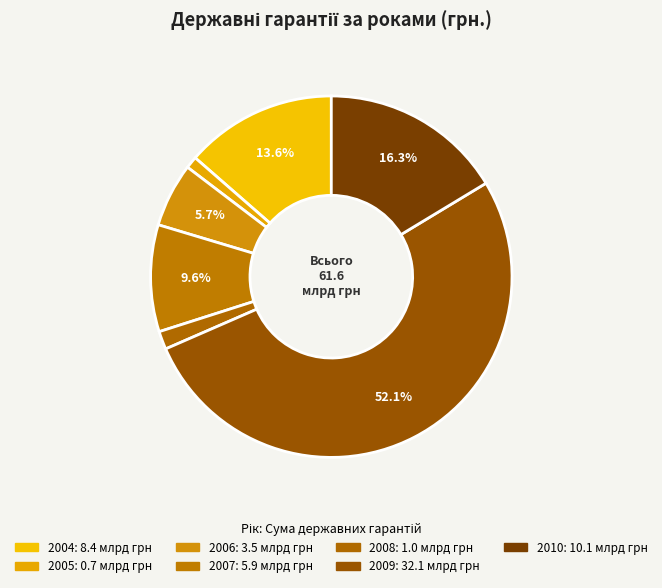

Count the number of slices in the pie.

7